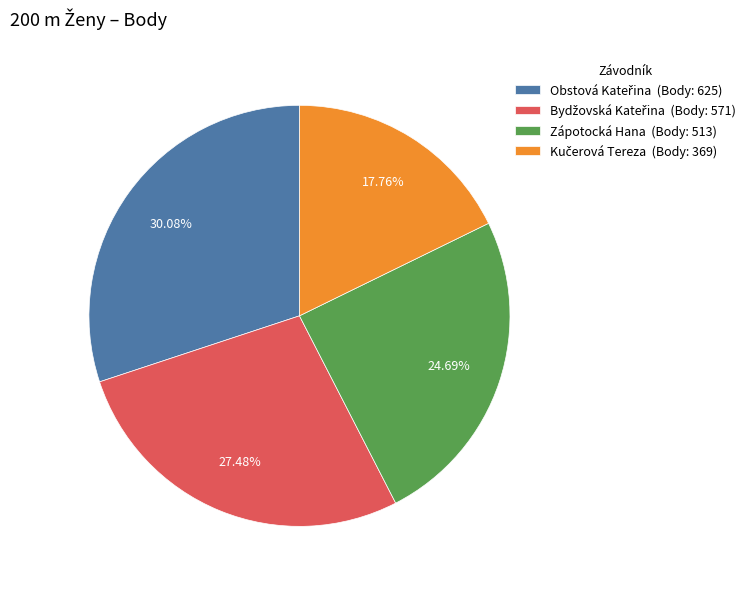

Does any single category account for the majority?

No